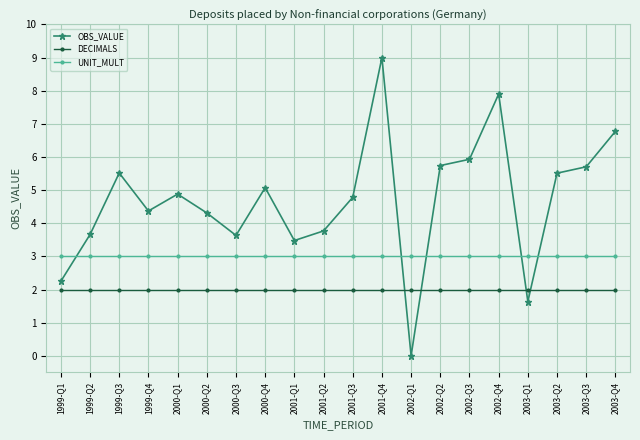

What is the greatest value displayed?

9.0